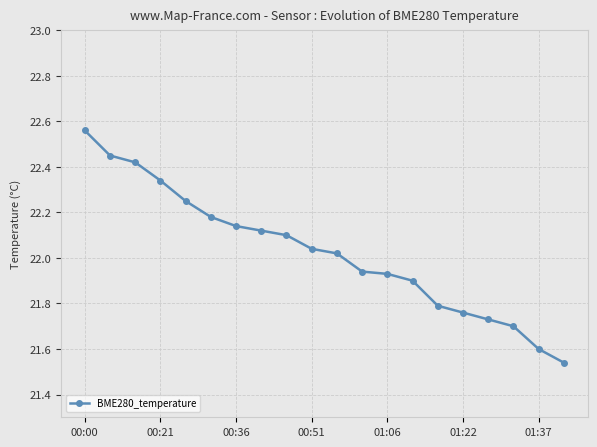

What is the difference between the second highest and minimum values?

0.9